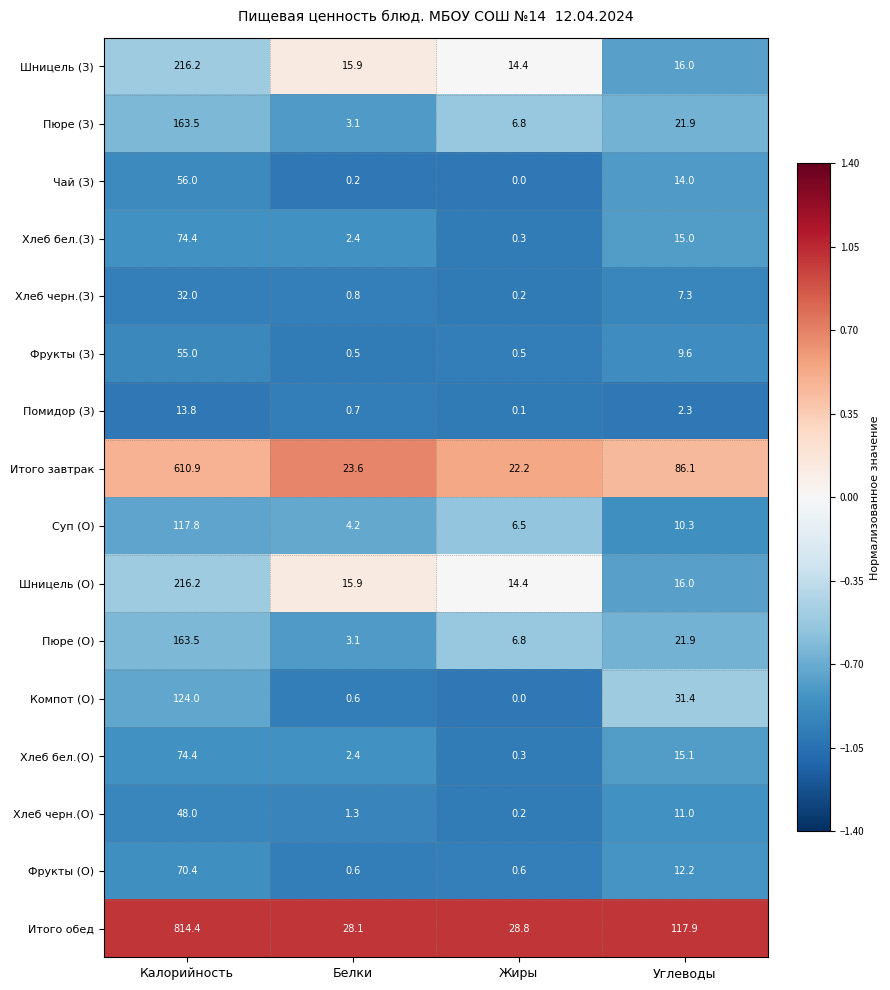

What is the difference between the second highest and second lowest values in the Фрукты (О) series?

11.6